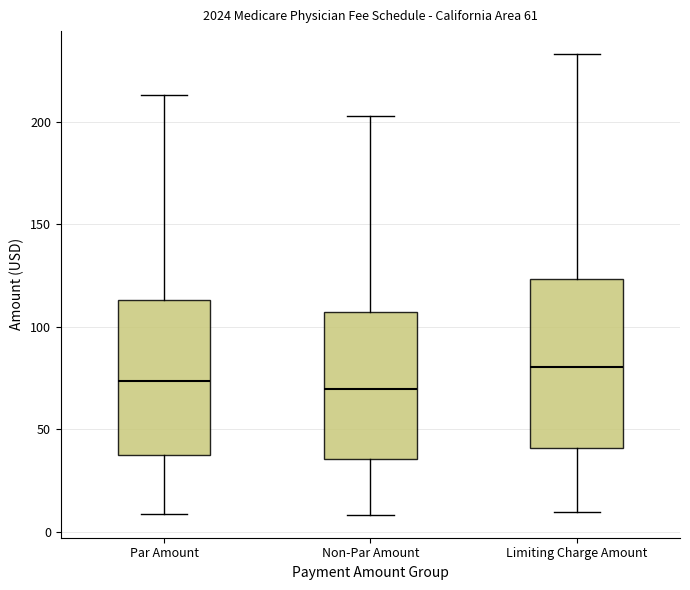

Comparing the boxes themselves (not the whiskers), which one is the tallest?

Limiting Charge Amount